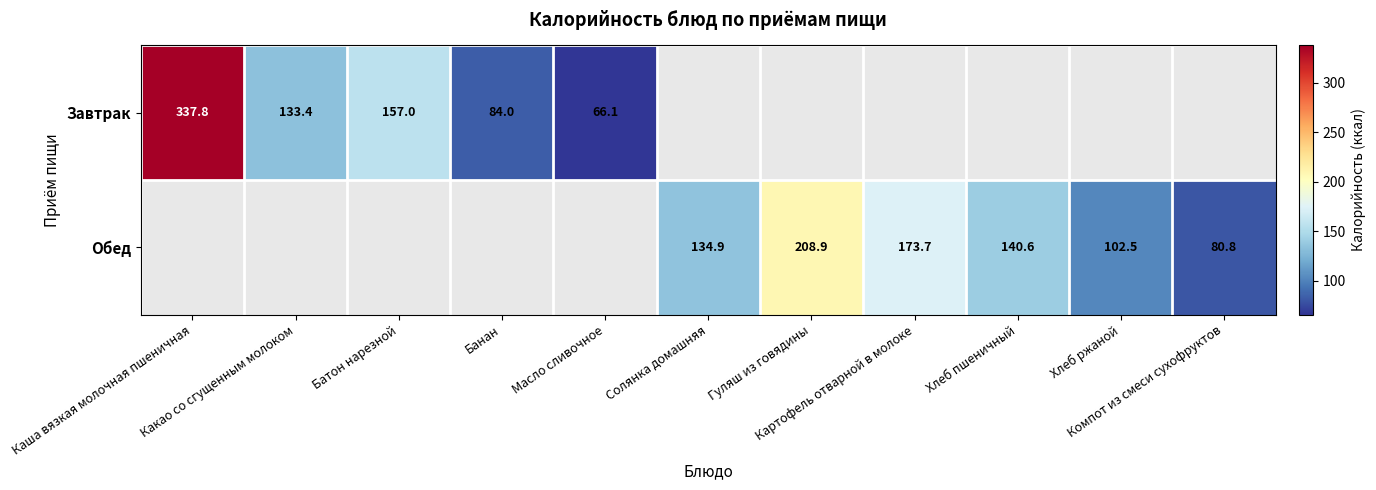

At Каша вязкая молочная пшеничная, list the series in order from smallest to largest.

Завтрак, Обед